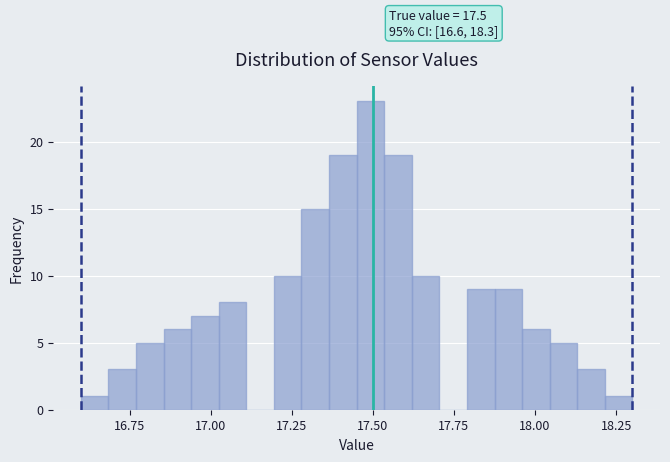

Read against the x-axis, roughly where is the centre of the tallest bar?

17.50